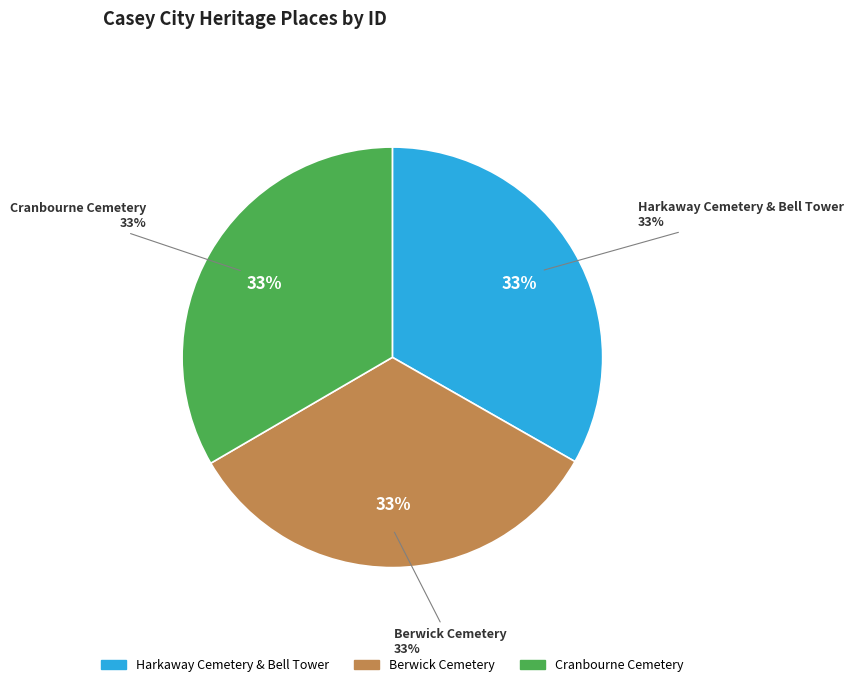

Which has a higher value, Harkaway Cemetery & Bell Tower or Cranbourne Cemetery?

Cranbourne Cemetery